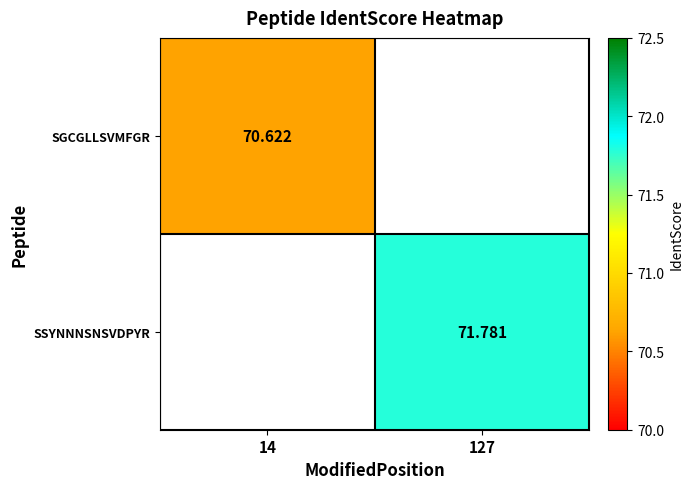

At which label does SSYNNNSNSVDPYR first exceed 71?

127